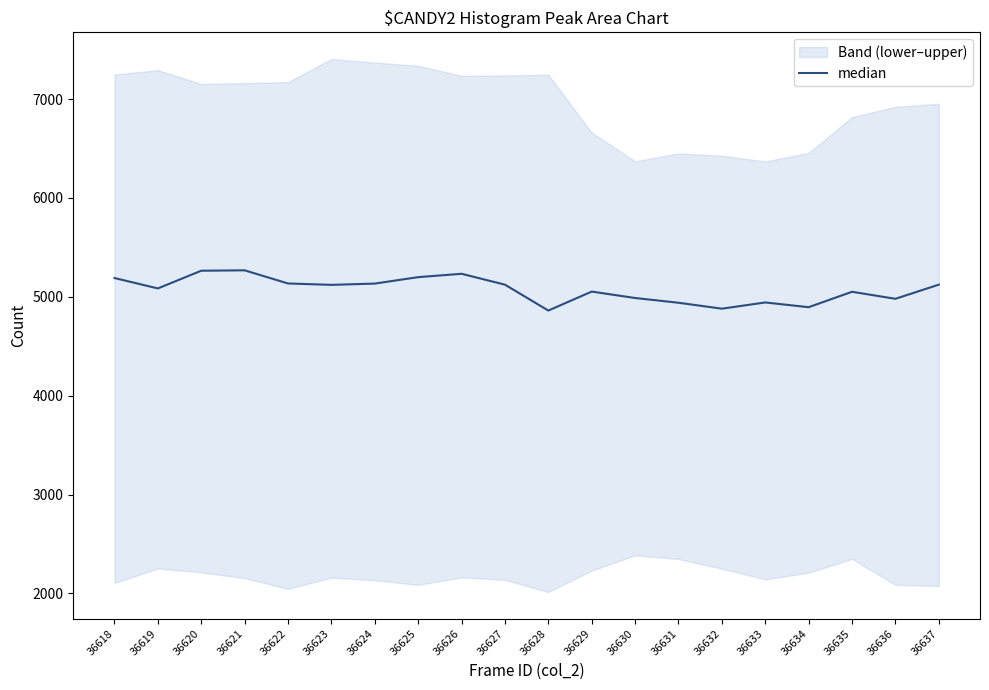

What is the change in value from 36622 to 36629?

-82